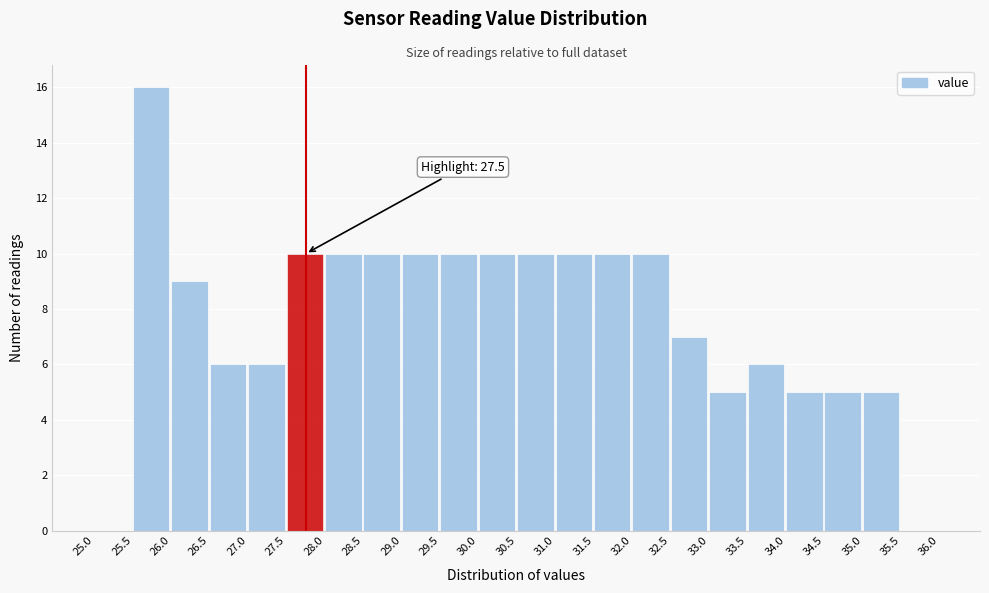

Over which range of the x-axis is the bar tallest?

25.5 to 26.0